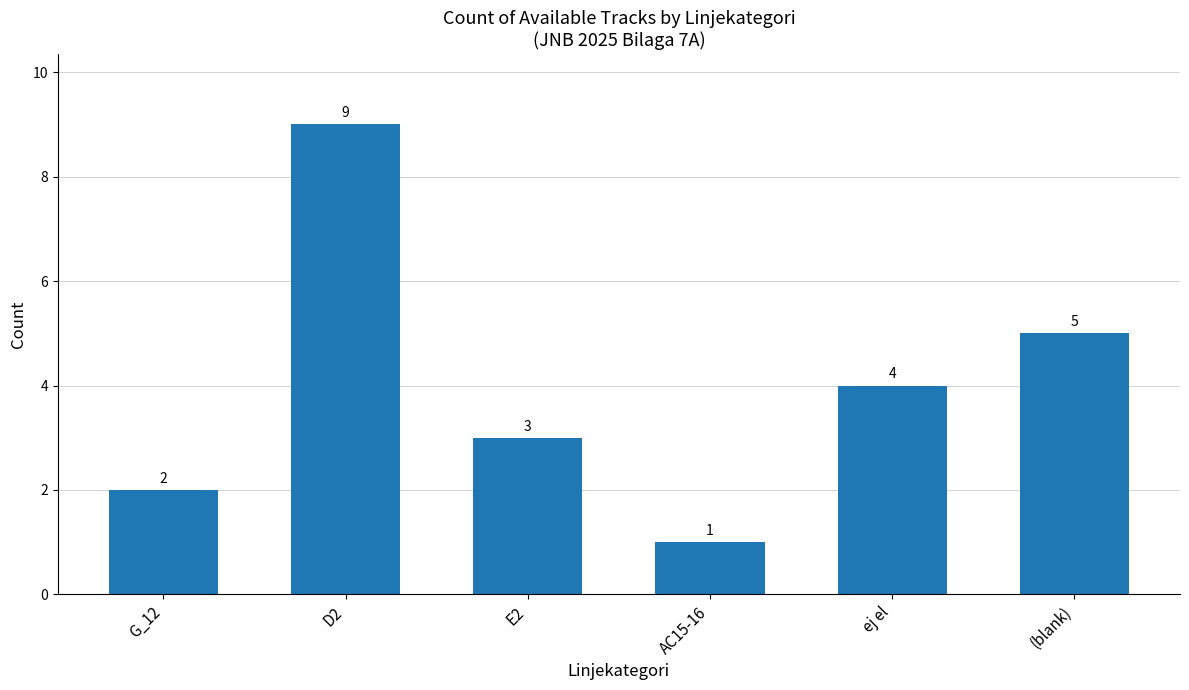

What is the value of the 3rd bar from the left?

3